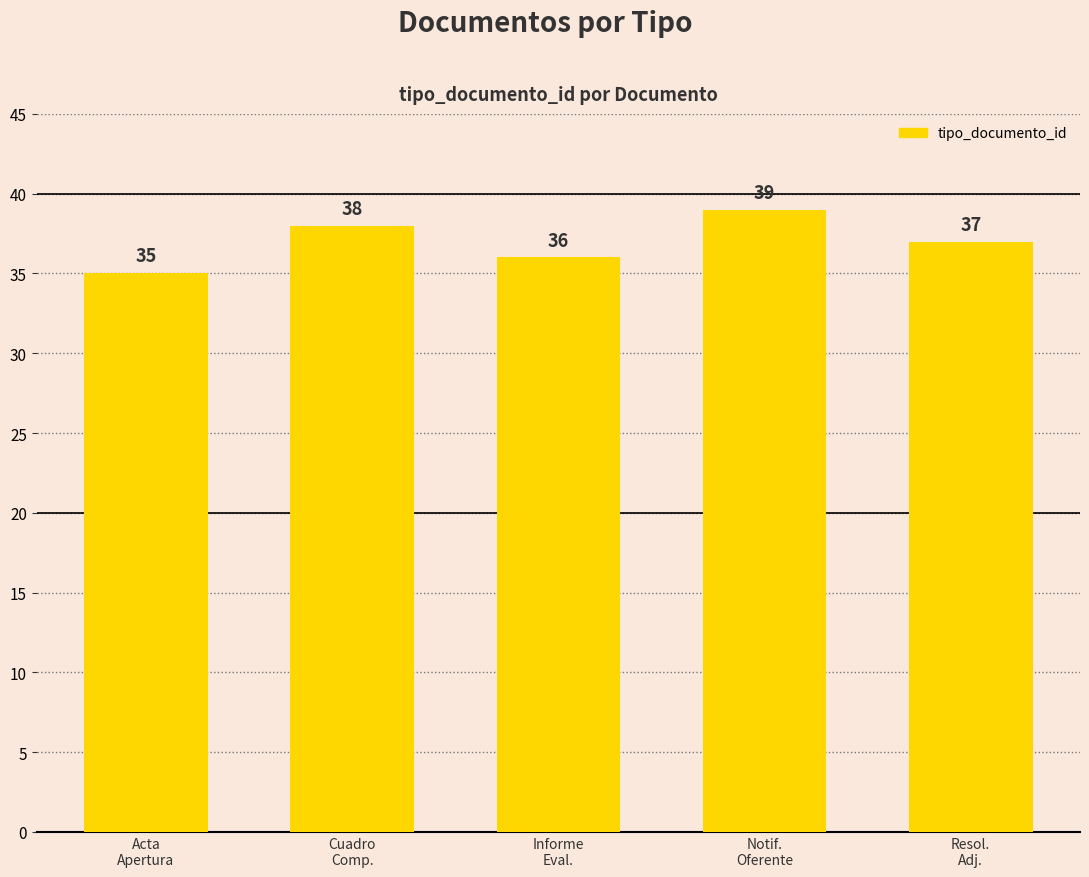

What is the change in value from Cuadro
Comp. to Resol.
Adj.?

-1